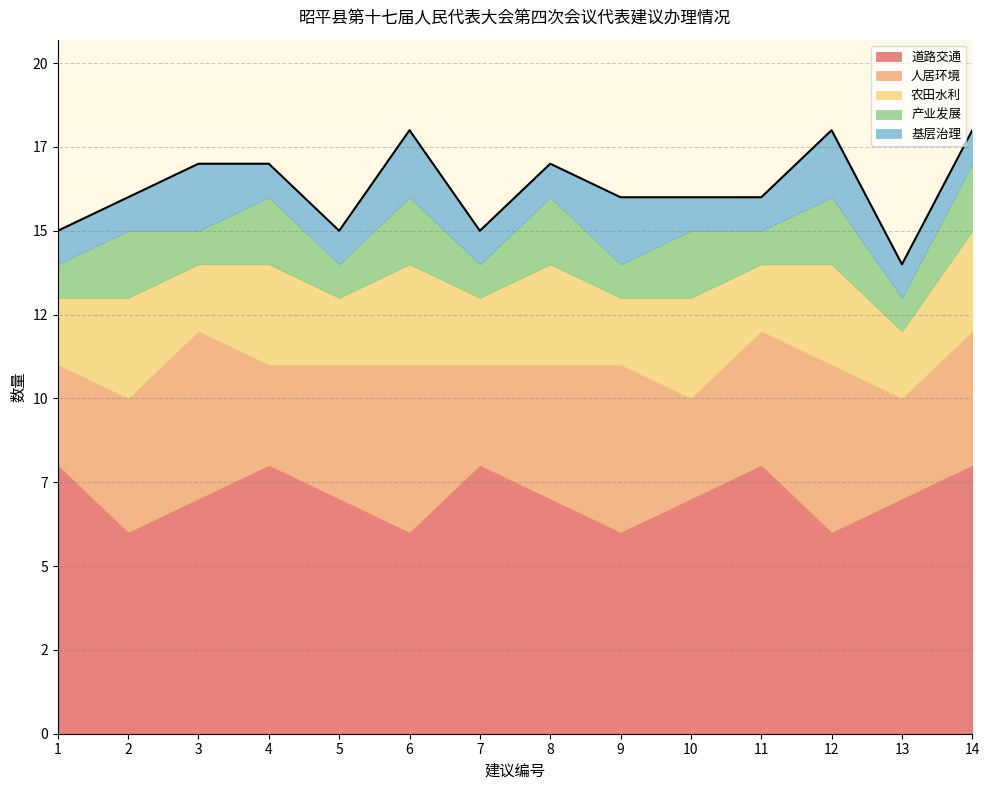

What is the average value of the 农田水利 series?

2